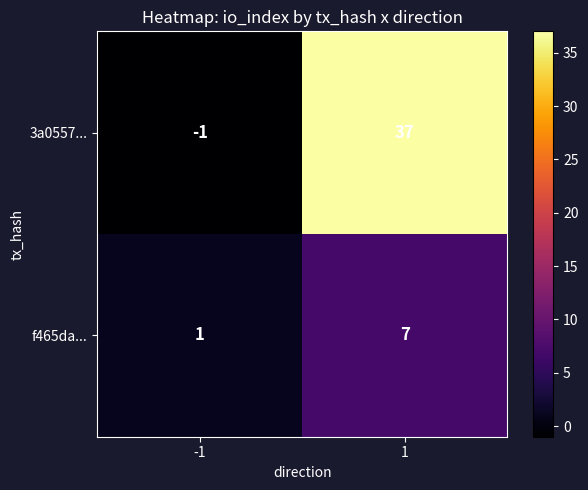

Which series changed the most between -1 and 1?

3a0557...